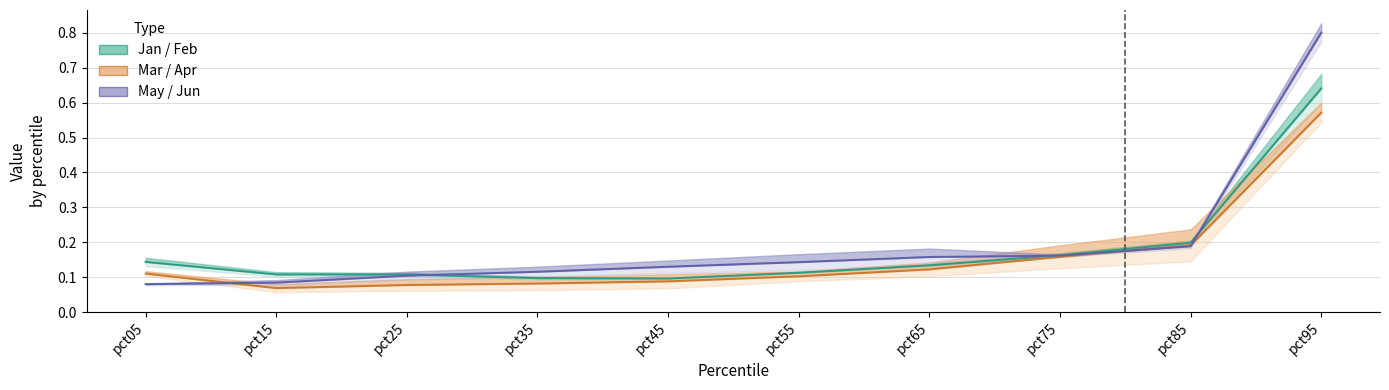

Reading right to left, transcribe all the data shown in this chart.

Jan: pct95=0.6	pct85=0.2	pct75=0.2	pct65=0.1	pct55=0.1	pct45=0.1	pct35=0.1	pct25=0.1	pct15=0.1	pct05=0.1
Feb: pct95=0.6	pct85=0.2	pct75=0.2	pct65=0.1	pct55=0.1	pct45=0.1	pct35=0.1	pct25=0.1	pct15=0.1	pct05=0.1
Mar: pct95=0.8	pct85=0.2	pct75=0.2	pct65=0.2	pct55=0.1	pct45=0.1	pct35=0.1	pct25=0.1	pct15=0.1	pct05=0.1